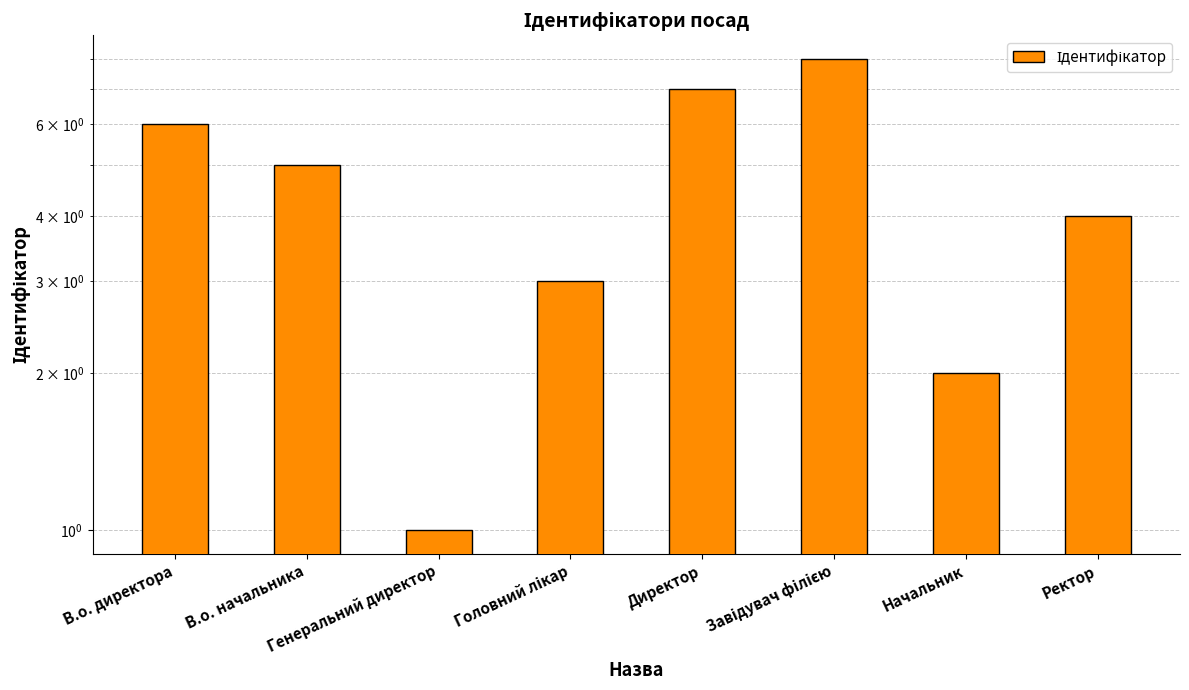

Does the chart contain any negative values?

No